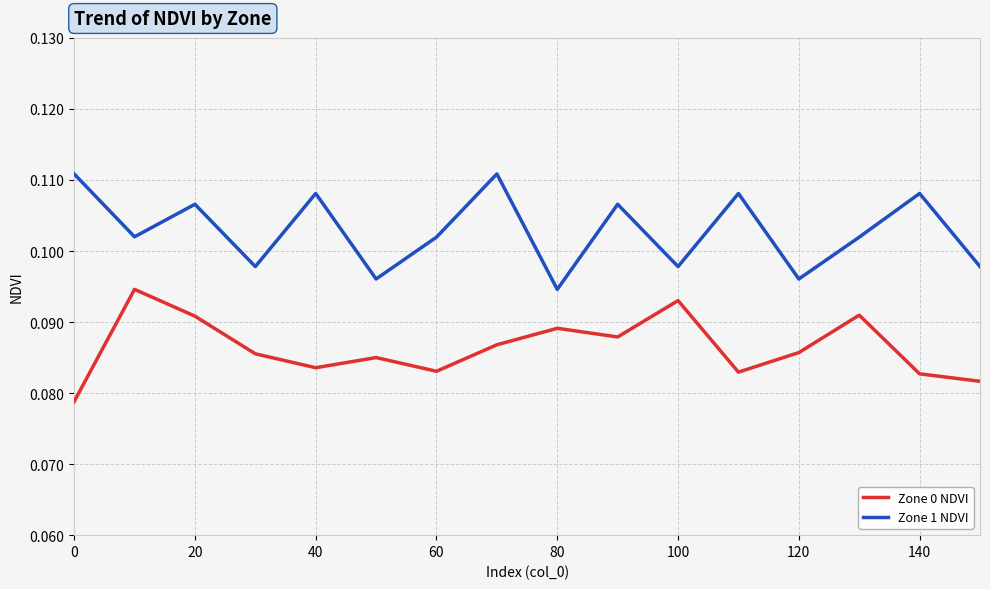

What are all the series names shown in the legend?

Zone 0 NDVI, Zone 1 NDVI